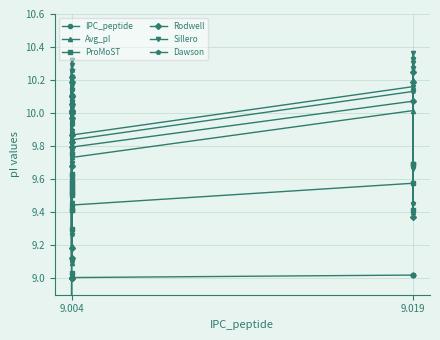

Rank the series by their maximum value, from highest to lowest.

Sillero, Dawson, Rodwell, Avg_pI, ProMoST, IPC_peptide